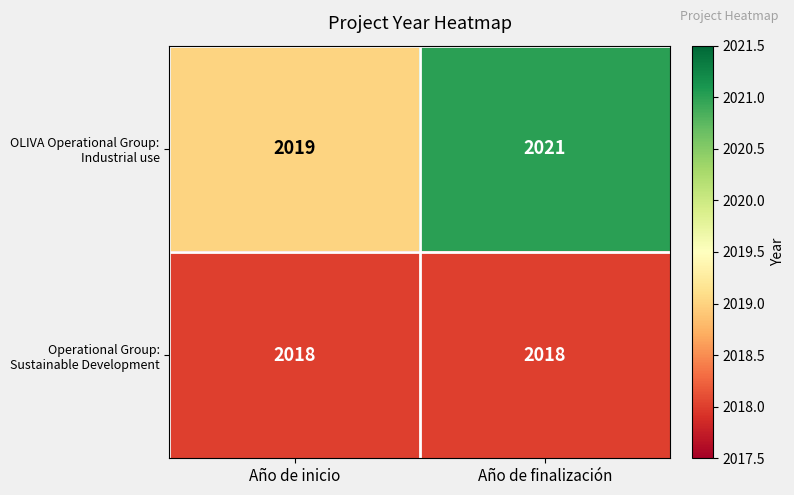

At how many categories does at least one series exceed 2020?

1